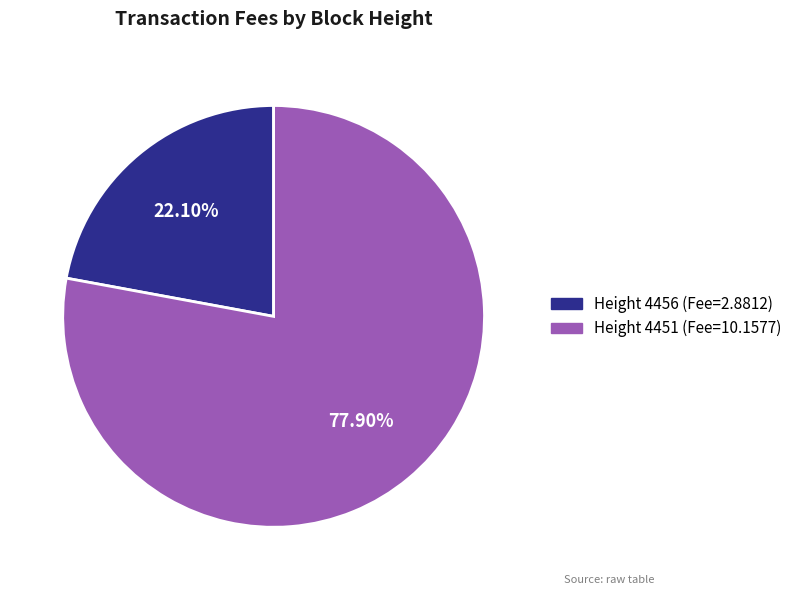

Does any single category account for the majority?

Yes